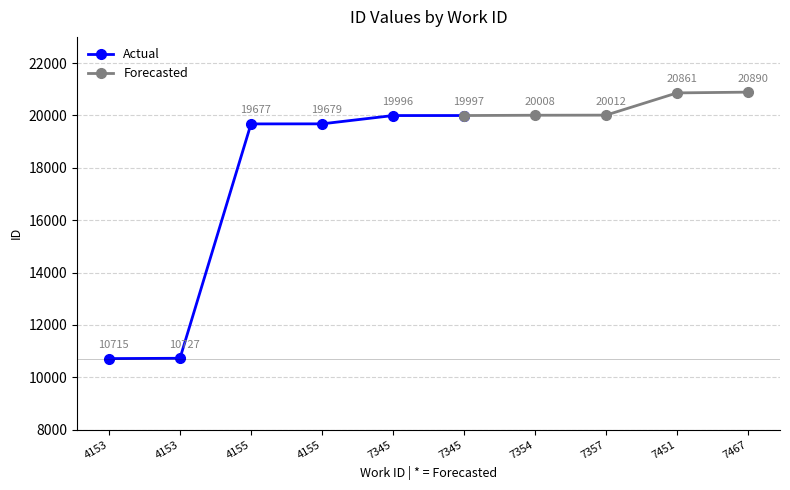

Count the number of categories in the chart.

10